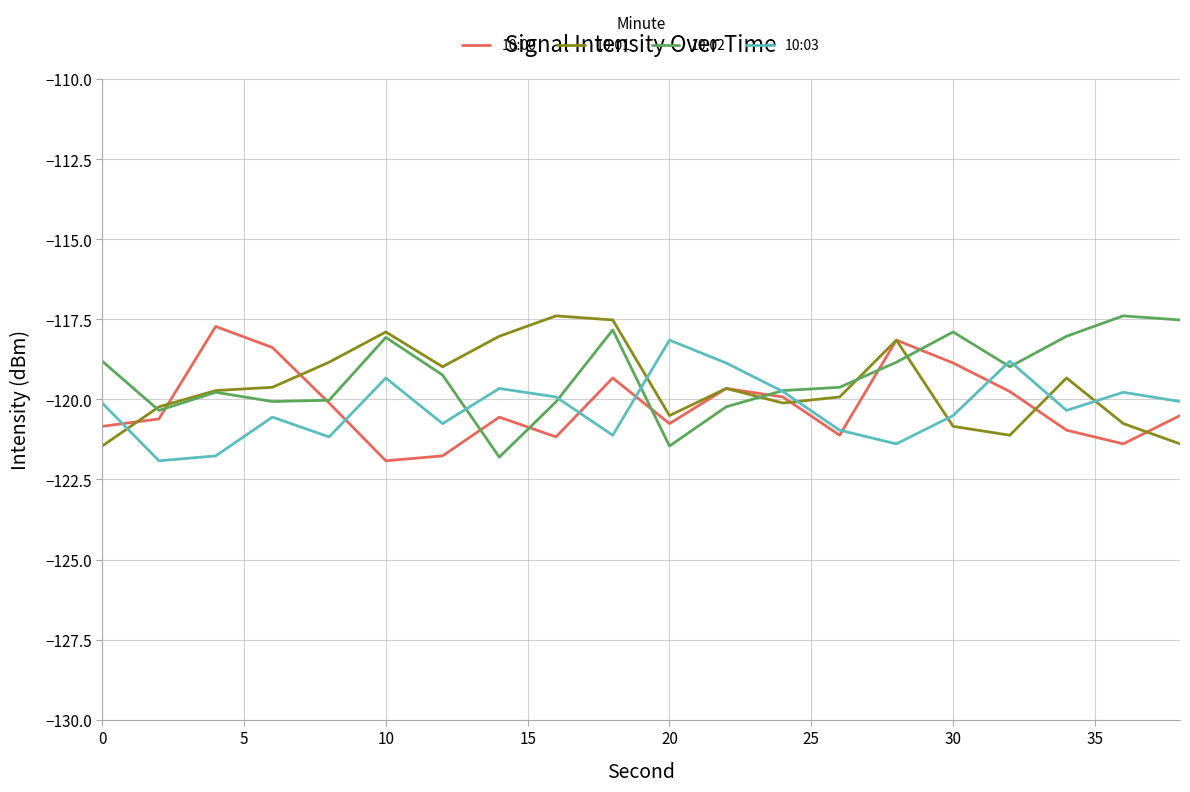

What is the minimum value for 10:01?

-121.5